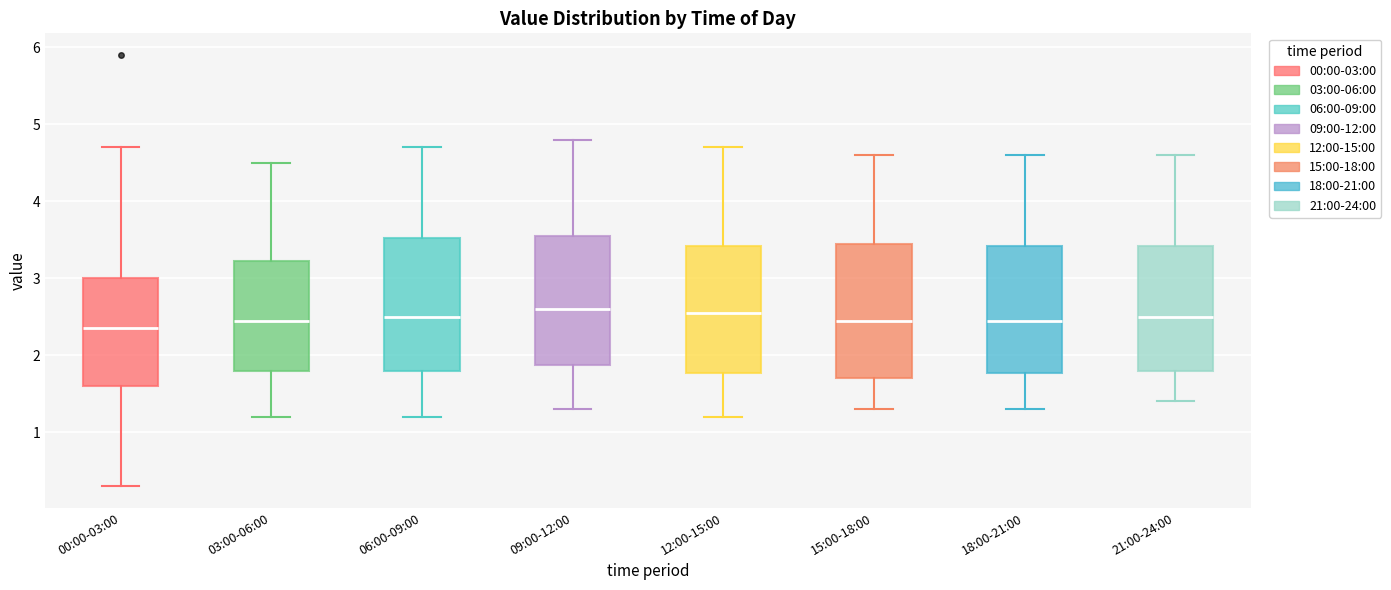

Reading left to right, transcribe this box plot: for each box, give where its median line is, the range the box spans, and where its two whiskers end, as read against the y-axis. The values are not printed on the chart, so give them approximately, as read against the axis.

00:00-03:00: median 2.4, box 1.6 to 3.0, whiskers 0.3 to 4.7
03:00-06:00: median 2.5, box 1.8 to 3.2, whiskers 1.2 to 4.5
06:00-09:00: median 2.5, box 1.8 to 3.5, whiskers 1.2 to 4.7
09:00-12:00: median 2.6, box 1.9 to 3.6, whiskers 1.3 to 4.8
12:00-15:00: median 2.6, box 1.8 to 3.4, whiskers 1.2 to 4.7
15:00-18:00: median 2.5, box 1.7 to 3.5, whiskers 1.3 to 4.6
18:00-21:00: median 2.5, box 1.8 to 3.4, whiskers 1.3 to 4.6
21:00-24:00: median 2.5, box 1.8 to 3.4, whiskers 1.4 to 4.6